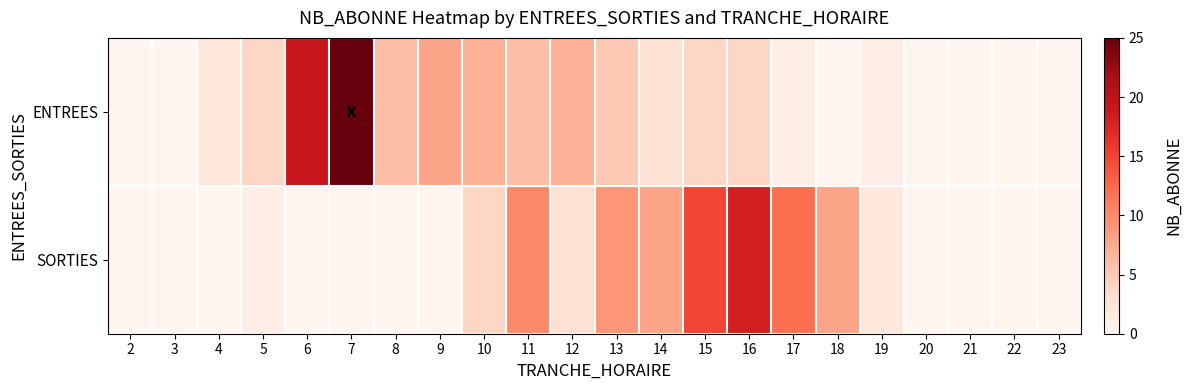

What is the total value across all series at 7?

25